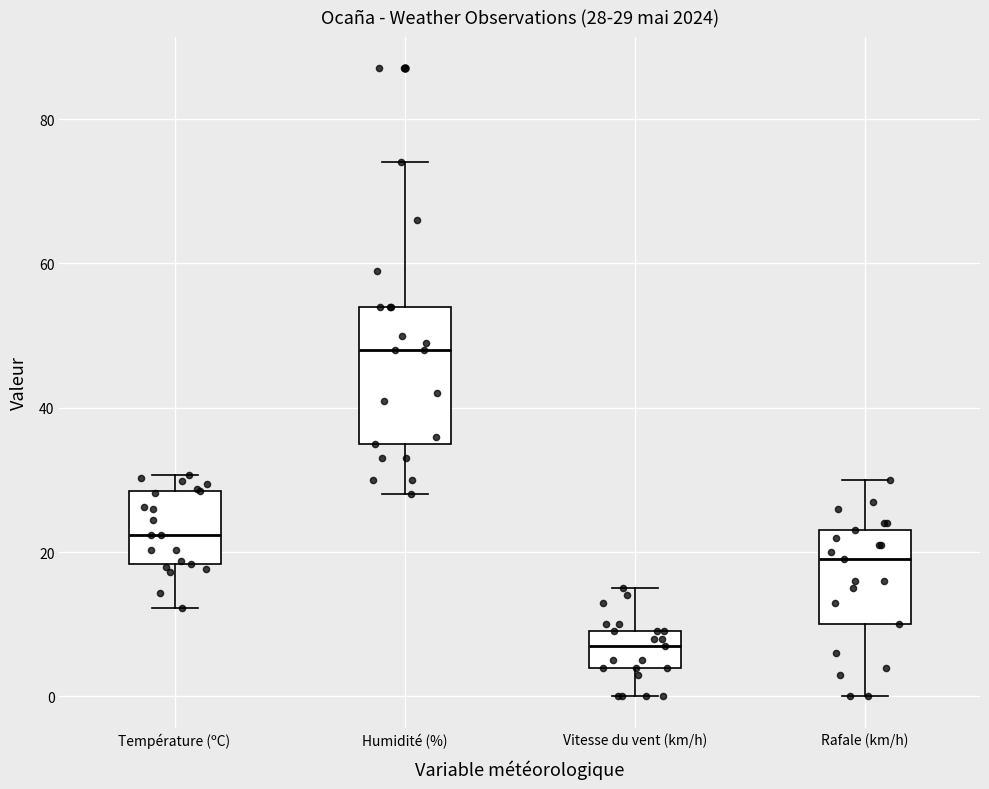

Comparing the boxes themselves (not the whiskers), which one is the tallest?

Humidité (%)